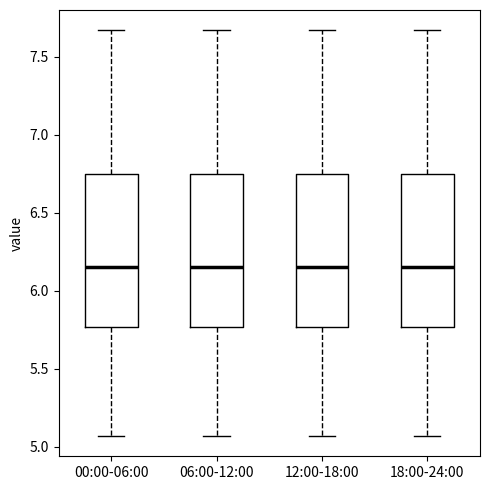

Reading left to right, read every box against the y-axis: the position of its median line, the range the box covers, and the ends of its whiskers. The values are not printed on the chart, so give them approximately, as read against the axis.

00:00-06:00: median 6.15, box 5.75 to 6.75, whiskers 5.05 to 7.65
06:00-12:00: median 6.15, box 5.75 to 6.75, whiskers 5.05 to 7.65
12:00-18:00: median 6.15, box 5.75 to 6.75, whiskers 5.05 to 7.65
18:00-24:00: median 6.15, box 5.75 to 6.75, whiskers 5.05 to 7.65